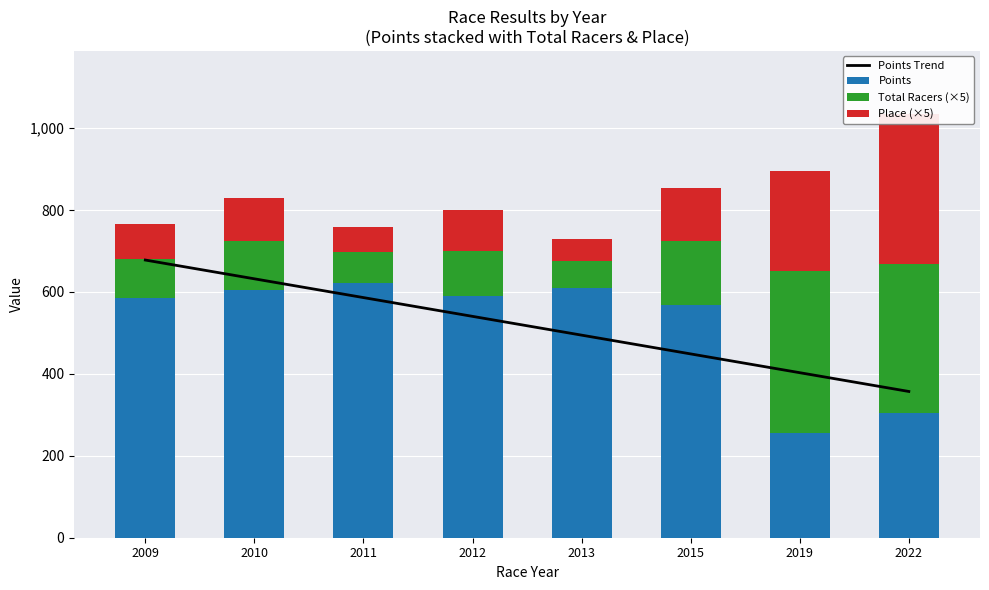

The Total Racers (×5) series shows 65.0 at 2013. True or false?

True